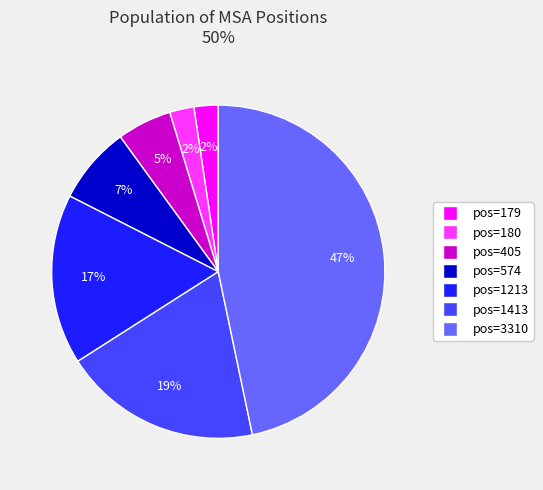

To the nearest percent, what is the average slice percentage?

14%